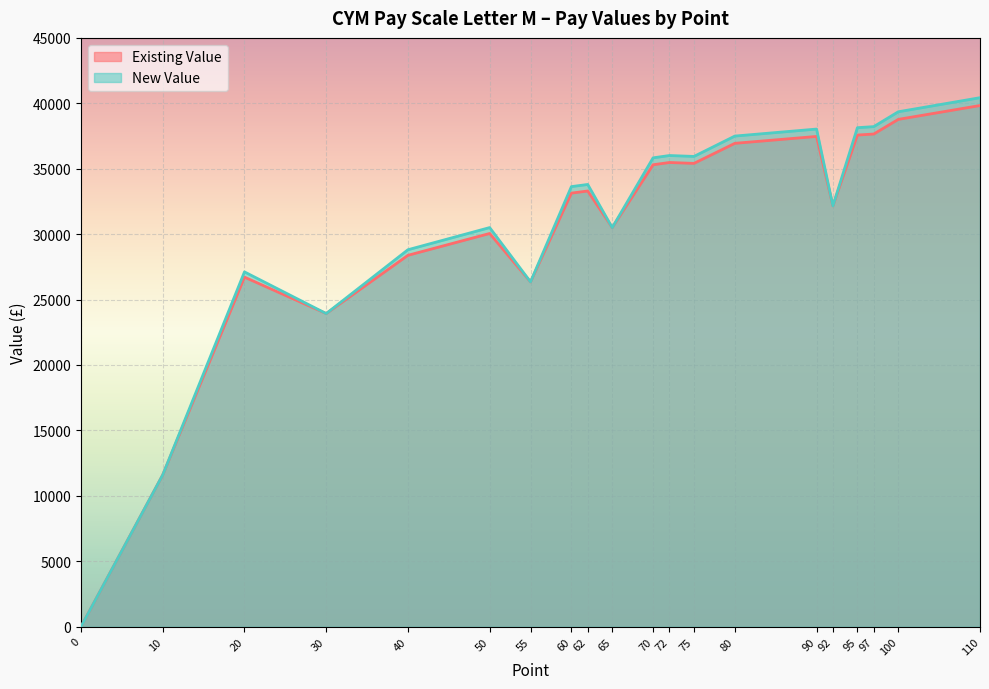

How many lines are shown in the chart?

2